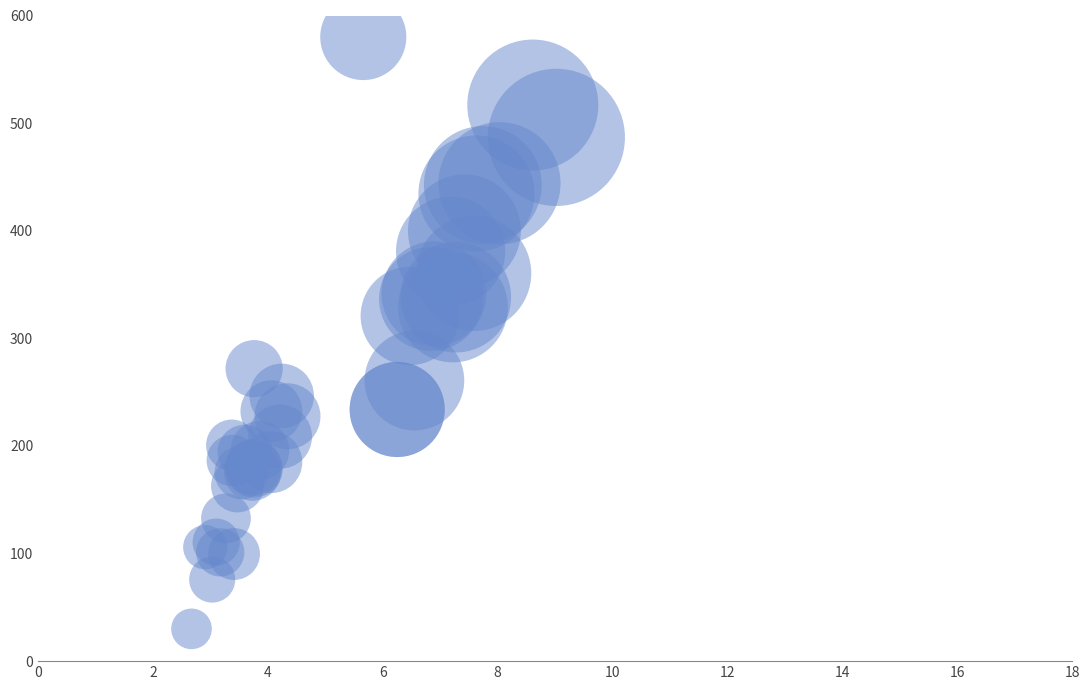

What Y value in the scatter plot is closest to 305?

320.8